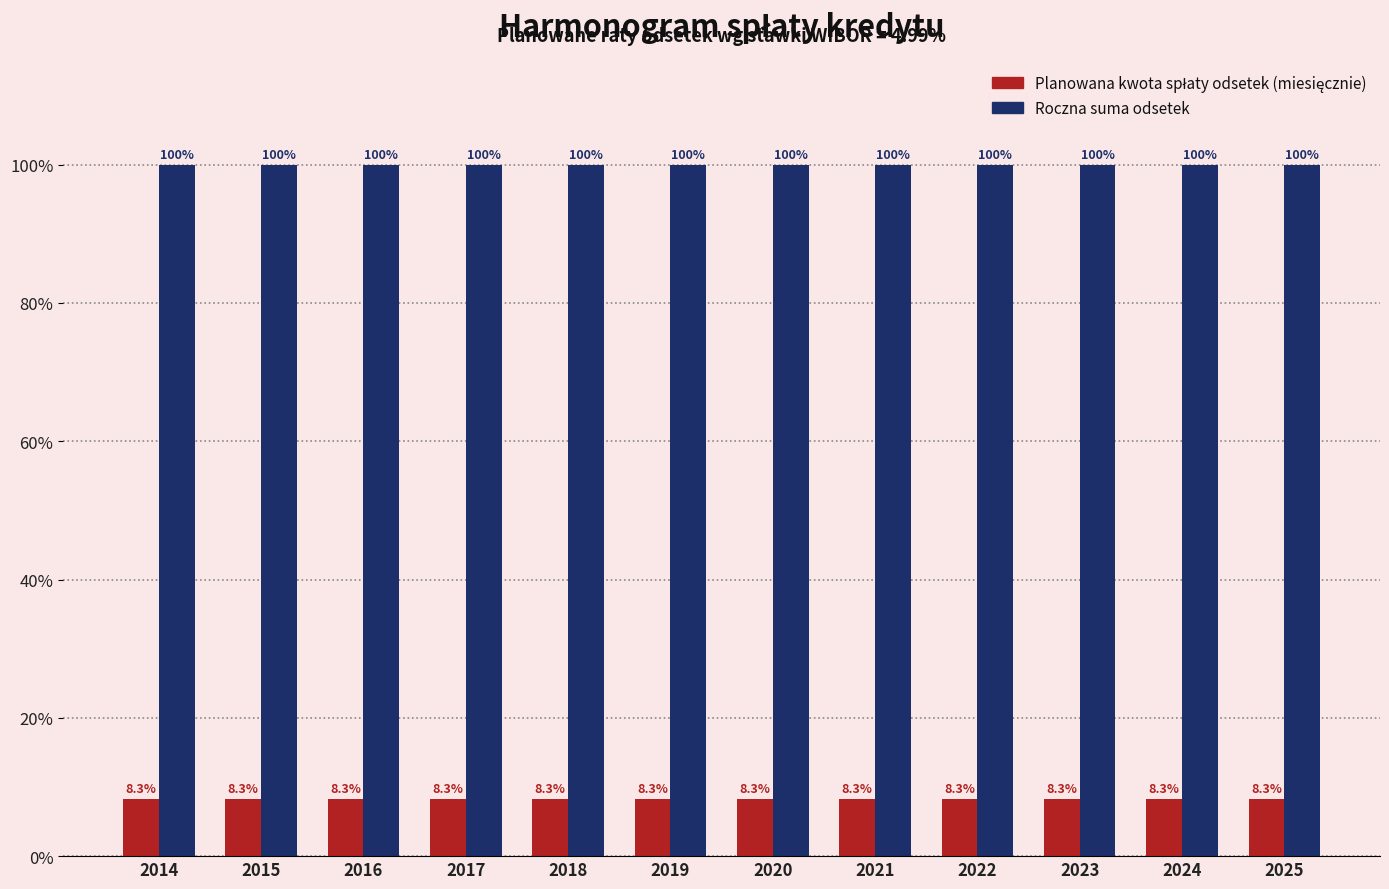

At how many categories does at least one series exceed 40?

12